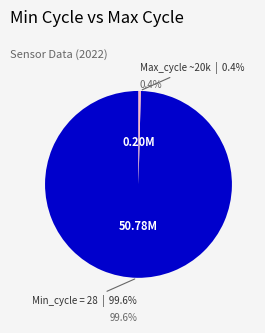

Is it true that 28 is 2% of the pie?

False